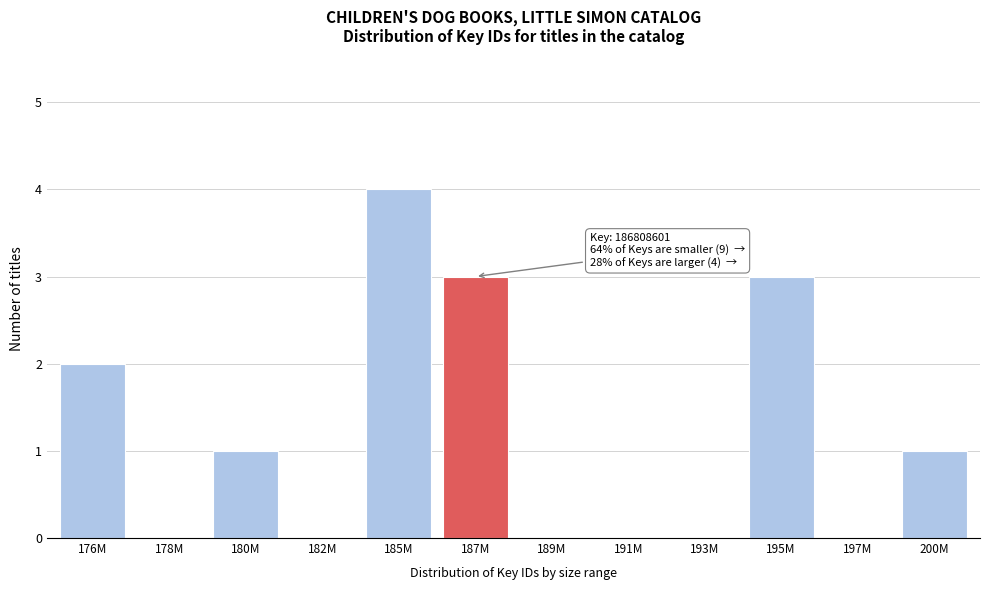

Reading right to left, transcribe all the data shown in this chart.

200M=1	197M=0	195M=3	193M=0	191M=0	189M=0	187M=3	185M=4	182M=0	180M=1	178M=0	176M=2